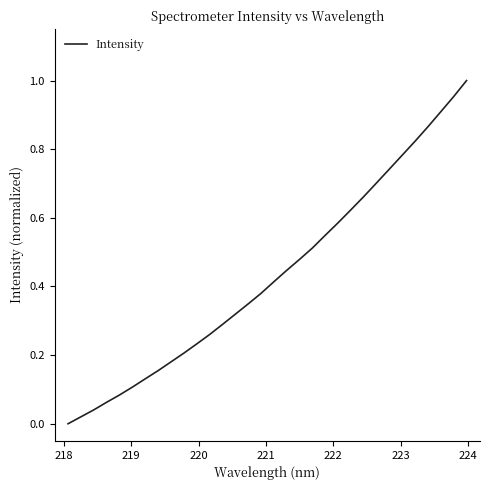

Does the chart have visible grid lines?

No